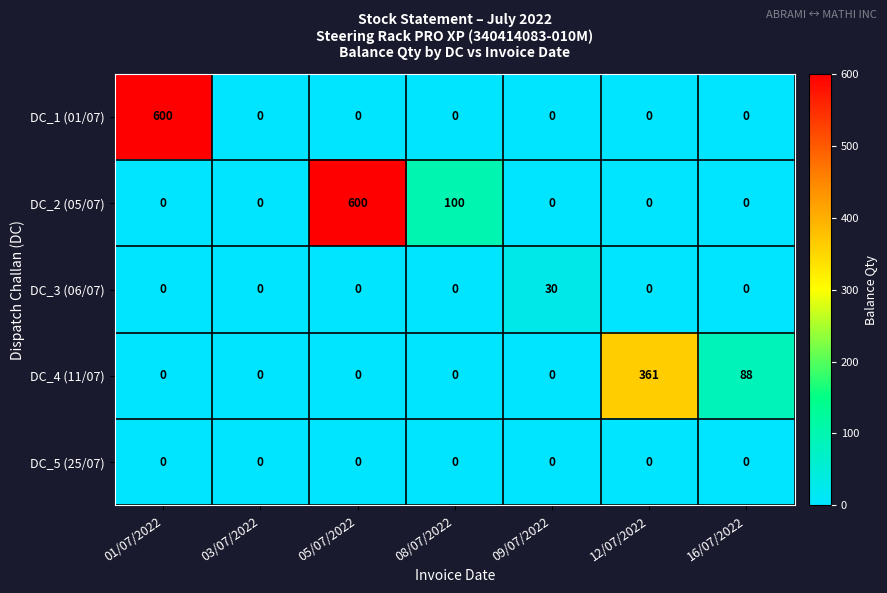

What is the spread (max minus min) of values at 01/07/2022?

600